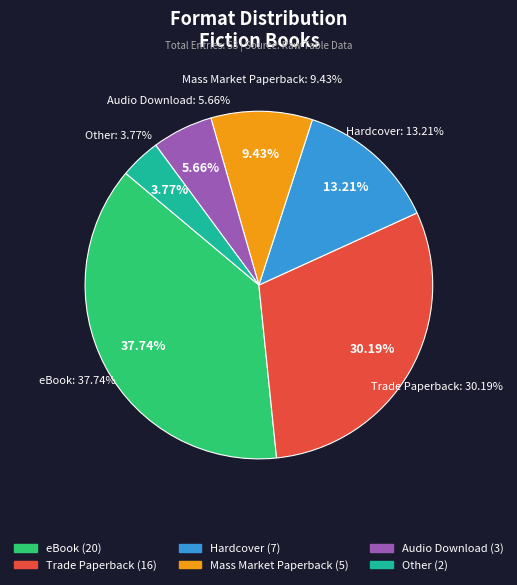

Does any single category account for the majority?

No